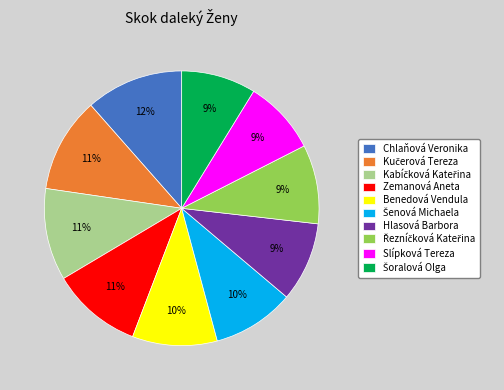

How many segments does this pie chart have?

10